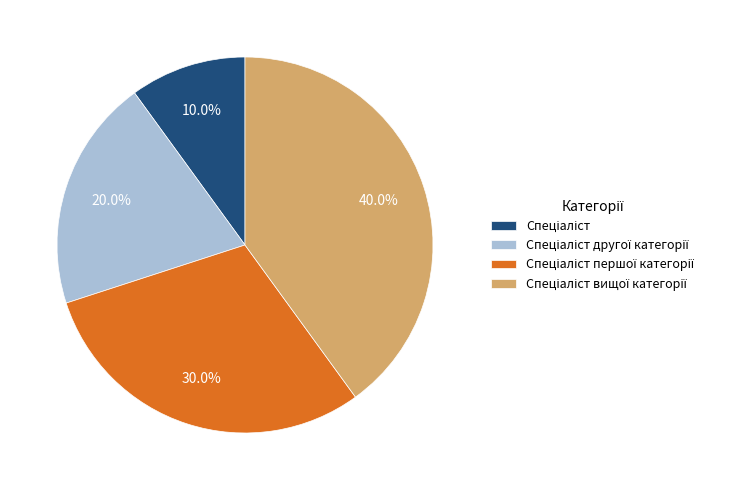

Is there a majority slice in this chart?

No